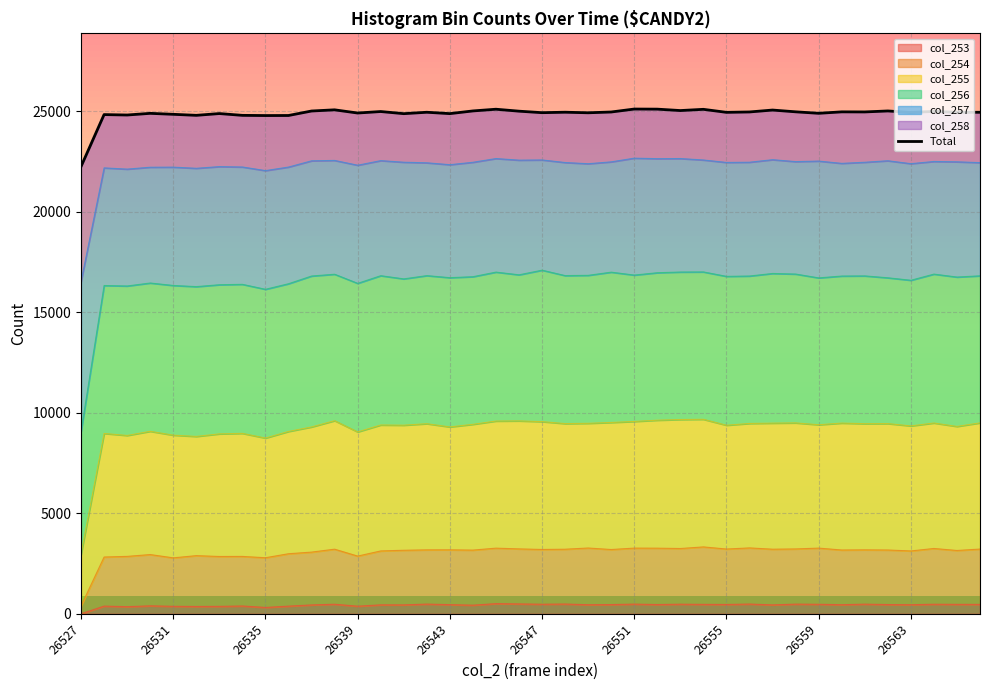

The chart shows a value of 24977 at 29. True or false?

True